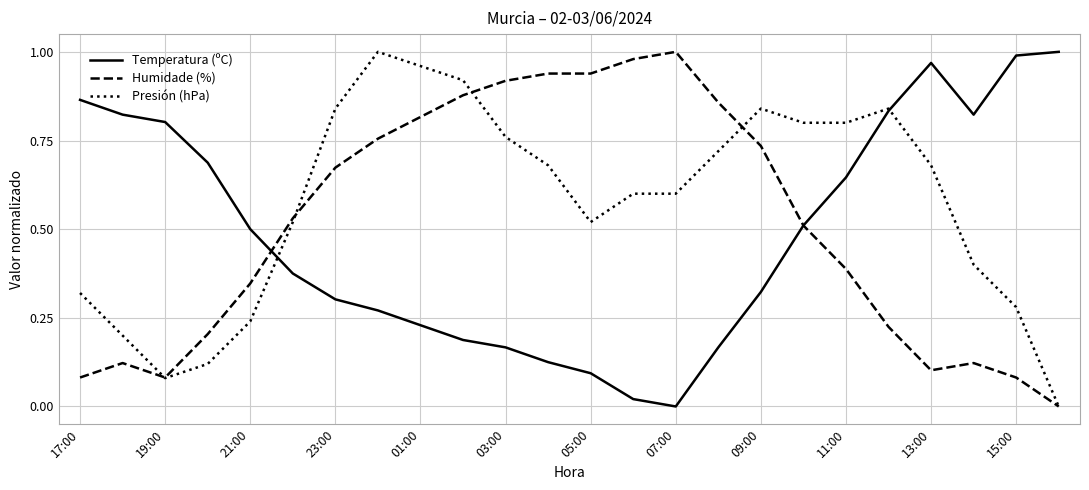

Which series has the largest total across all categories?

Presión (hPa)